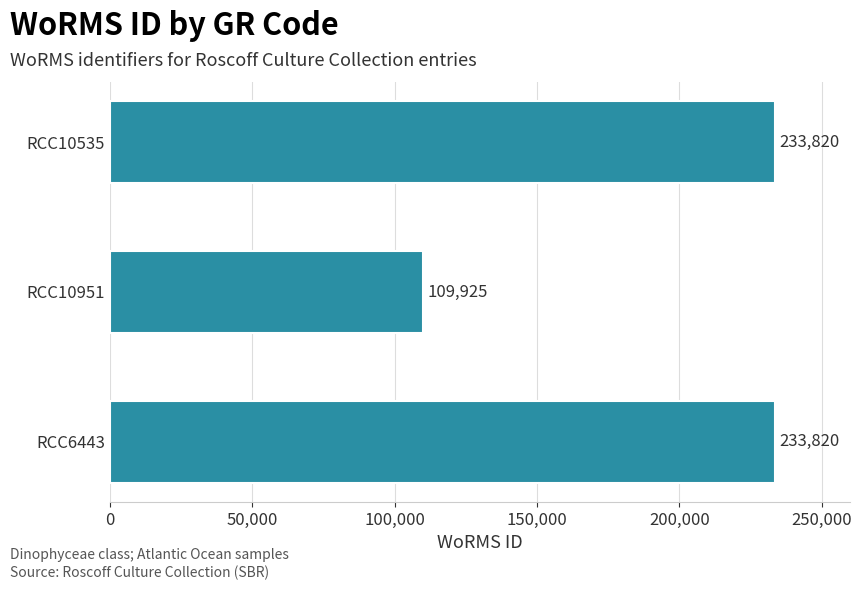

Read the value at RCC10535.

233820